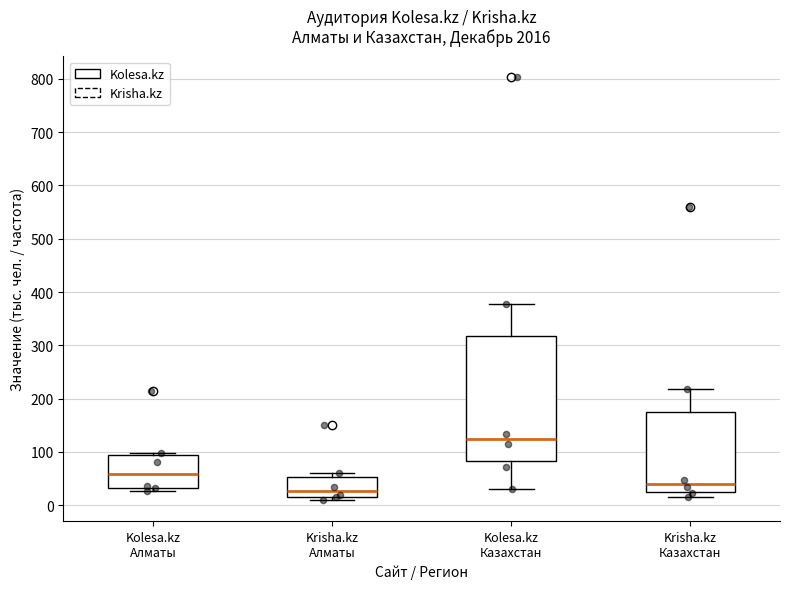

Where is the lower edge of the box for Krisha.kz Алматы on the y-axis? The values are not printed on the chart, so give them approximately, as read against the axis.

20